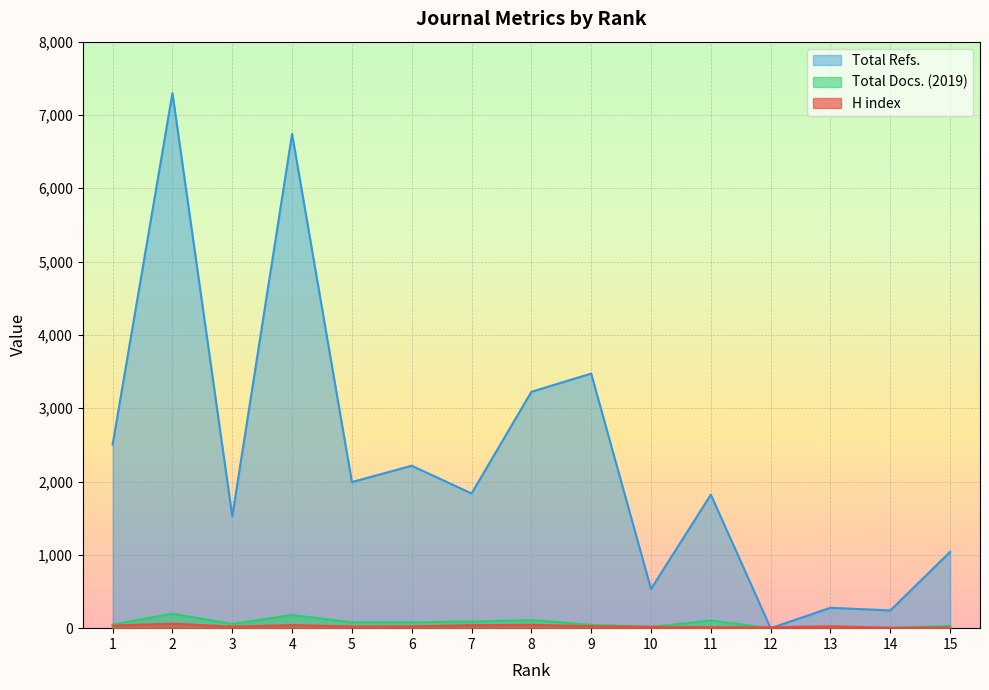

List the series in order of their peak value, lowest first.

H index, Total Docs. (2019), Total Refs.